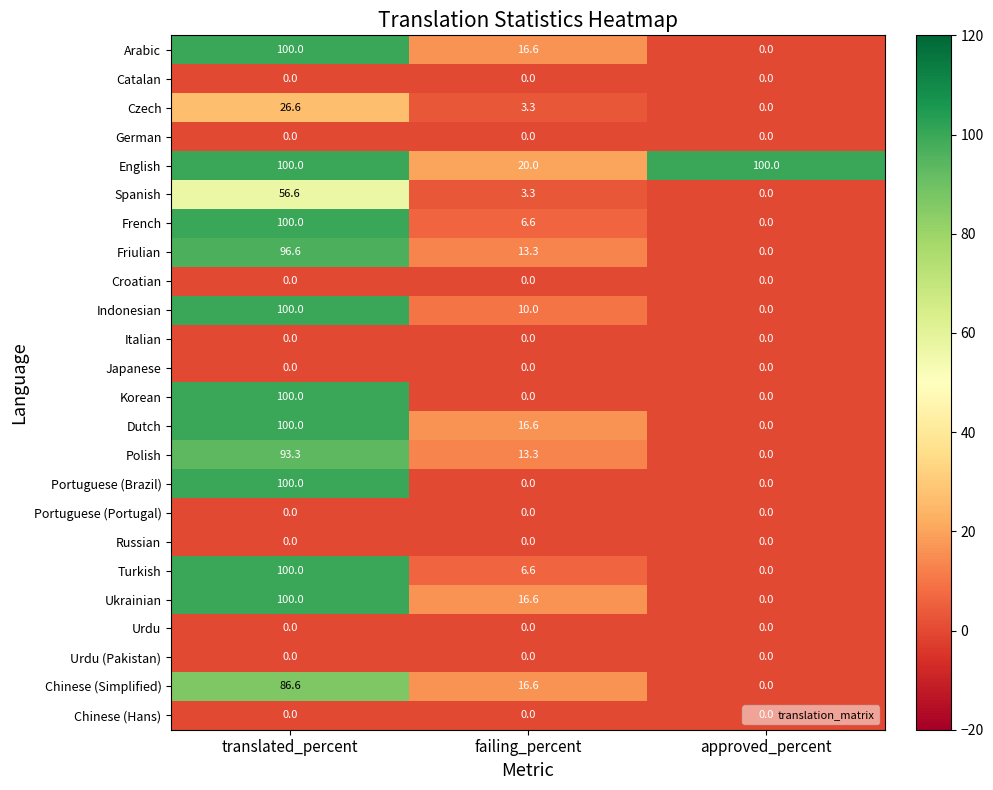

What is the spread (max minus min) of values at approved_percent?

100.0